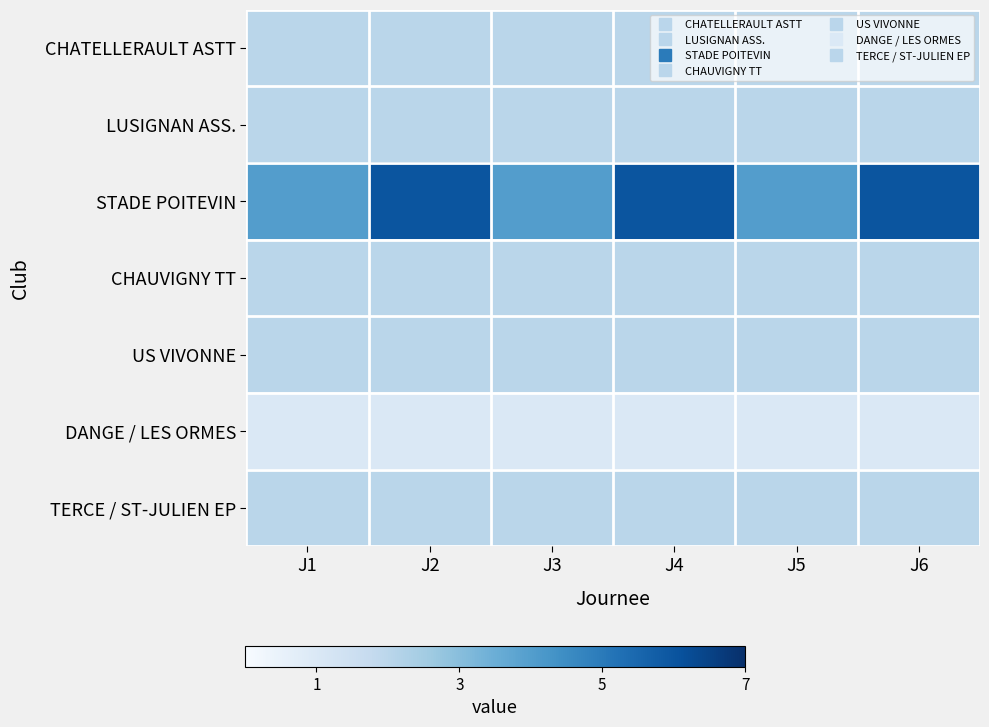

At which category is the sum across all series the highest?

J2